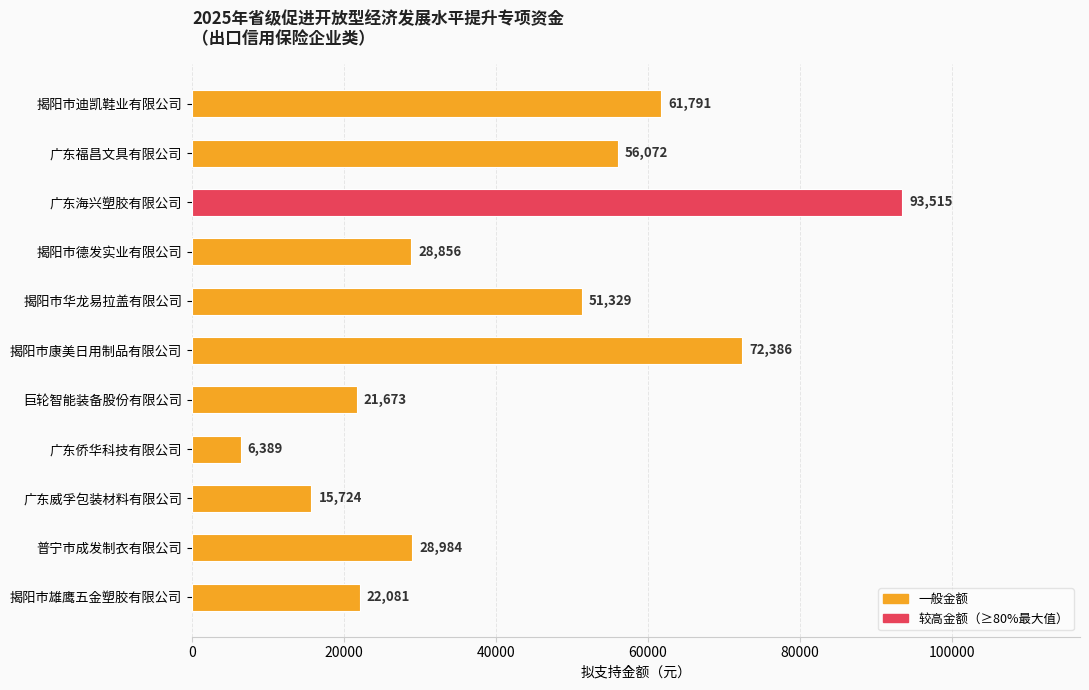

The value at 揭阳市康美日用制品有限公司 is 117003. True or false?

False